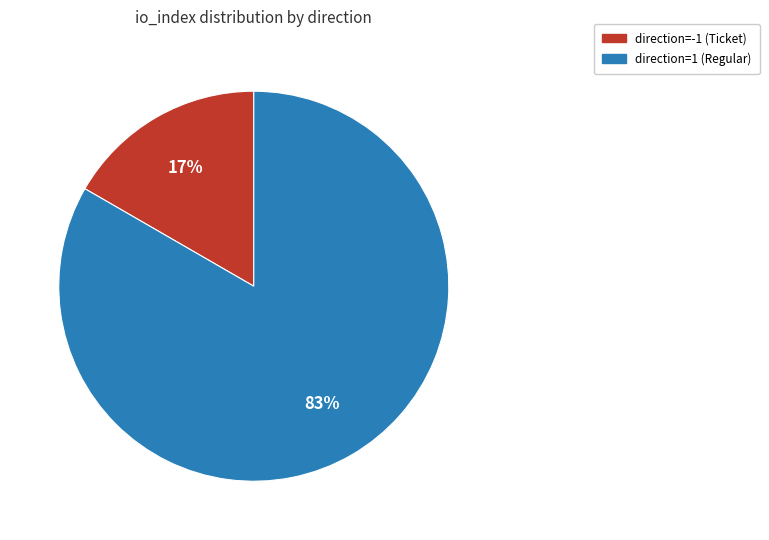

Which slice is the largest?

direction=1 (Regular)